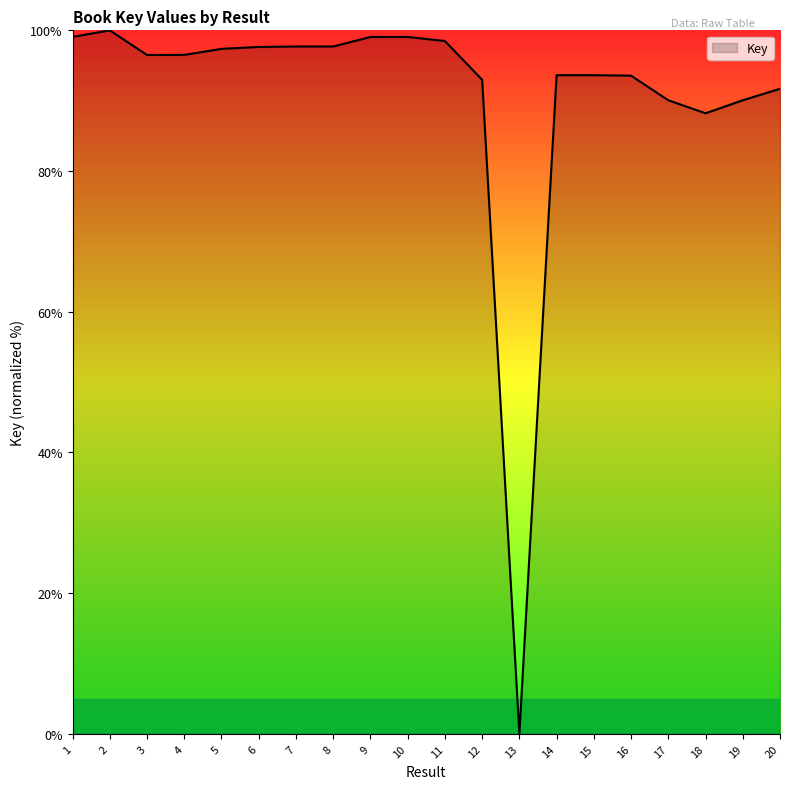

Count the number of values greater than 96.

11